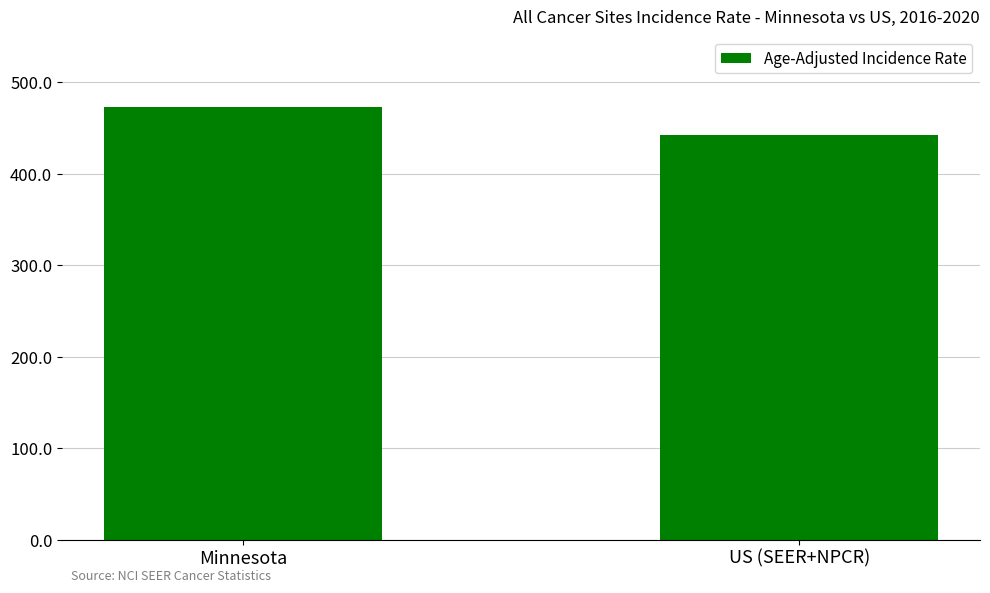

True or false: the data shows 473.3 at Minnesota.

True